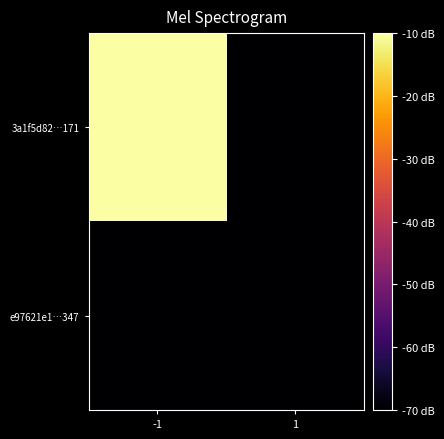

Which series has the widest spread of values?

3a1f5d82…171